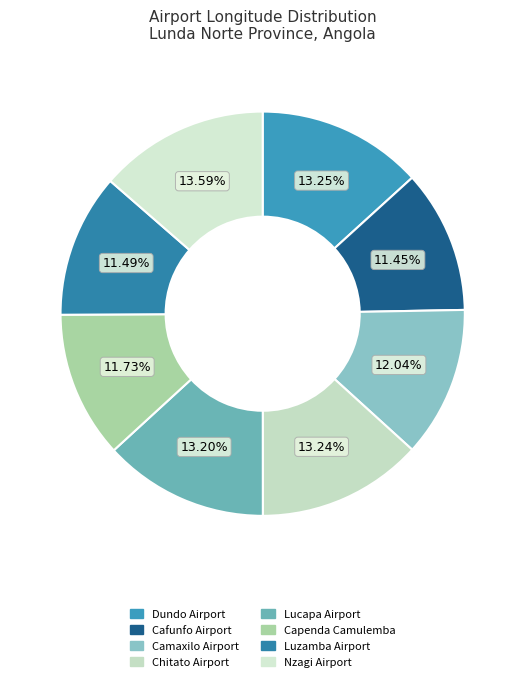

What is the total percentage of Luzamba Airport and Capenda Camulemba?

23.2%